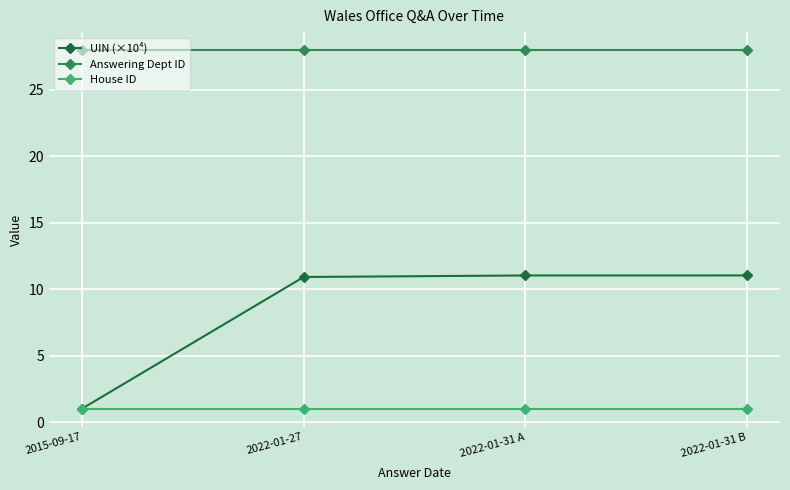

Rank the series by their average value, from highest to lowest.

Answering Dept ID, UIN (×10⁴), House ID